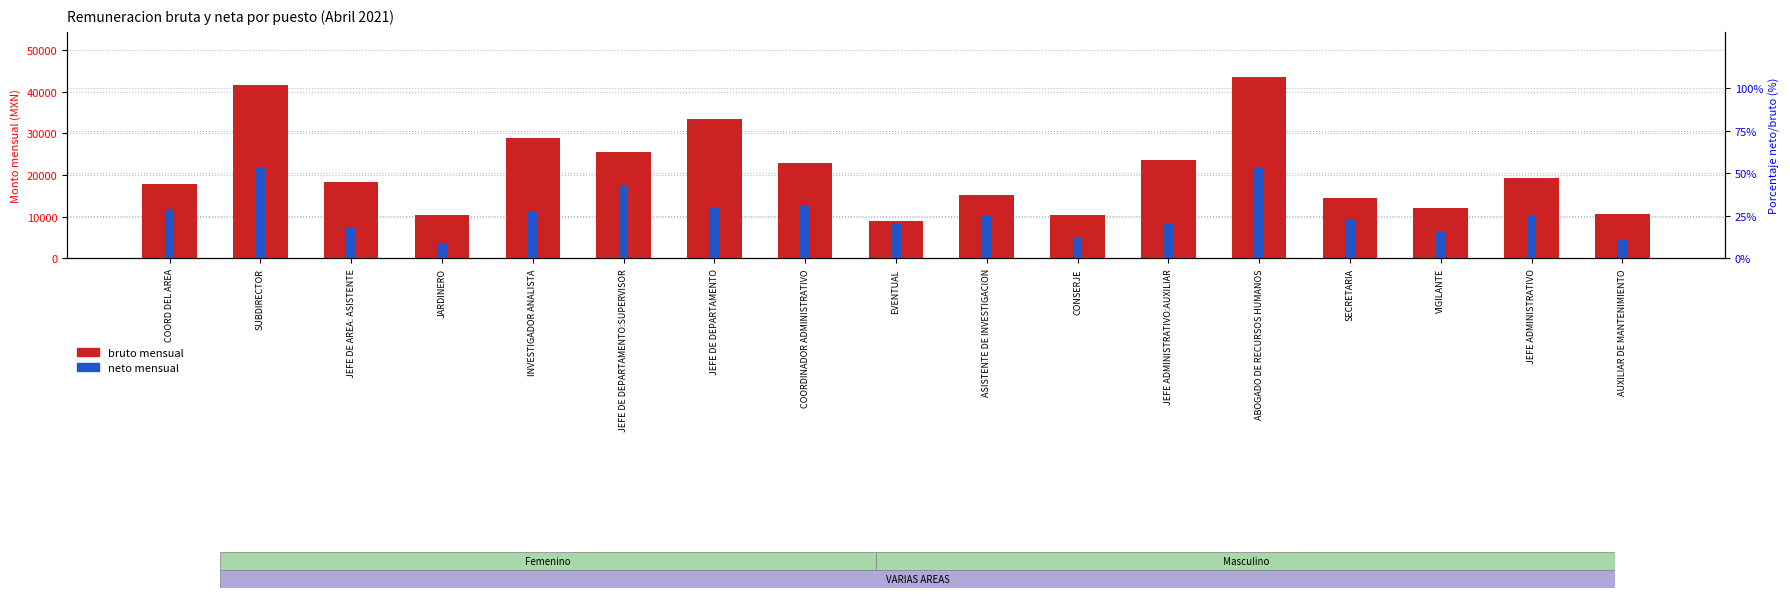

Reading left to right, extract all data points from this chart.

bruto mensual: COORD DEL AREA=17812.0	SUBDIRECTOR=41487.9	JEFE DE AREA: ASISTENTE=18441.6	JARDINERO=10321.5	INVESTIGADOR ANALISTA=28774.3	JEFE DE DEPARTAMENTO:SUPERVISOR=25451.8	JEFE DE DEPARTAMENTO=33304.6	COORDINADOR ADMINISTRATIVO=22823.8	EVENTUAL=8962.9	ASISTENTE DE INVESTIGACION=15273.7	CONSERJE=10321.5	JEFE ADMINISTRATIVO:AUXILIAR=23547.6	ABOGADO DE RECURSOS HUMANOS=43442.3	SECRETARIA=14586.0	VIGILANTE=11976.5	JEFE ADMINISTRATIVO=19298.8	AUXILIAR DE MANTENIMIENTO=10730.6
neto mensual: COORD DEL AREA=11579.5	SUBDIRECTOR=21924.1	JEFE DE AREA: ASISTENTE=7192.3	JARDINERO=3733.3	INVESTIGADOR ANALISTA=11257.3	JEFE DE DEPARTAMENTO:SUPERVISOR=17304.7	JEFE DE DEPARTAMENTO=12415.9	COORDINADOR ADMINISTRATIVO=12649.0	EVENTUAL=8485.2	ASISTENTE DE INVESTIGACION=10322.3	CONSERJE=5088.0	JEFE ADMINISTRATIVO:AUXILIAR=8472.4	ABOGADO DE RECURSOS HUMANOS=21789.3	SECRETARIA=9490.9	VIGILANTE=6491.0	JEFE ADMINISTRATIVO=10484.8	AUXILIAR DE MANTENIMIENTO=4573.6